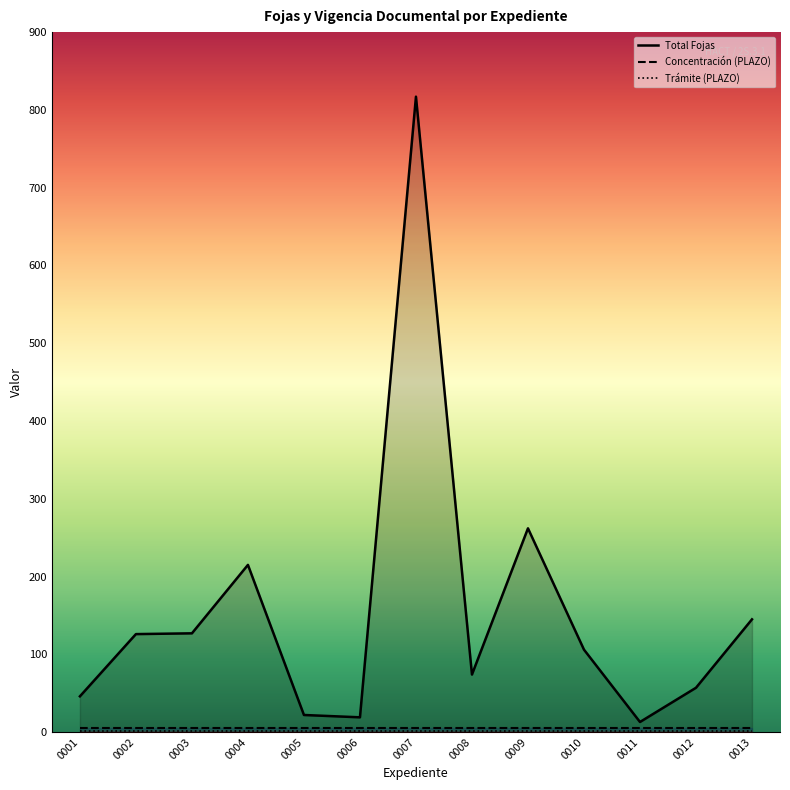

Which series has the largest range (max minus min)?

Total Fojas